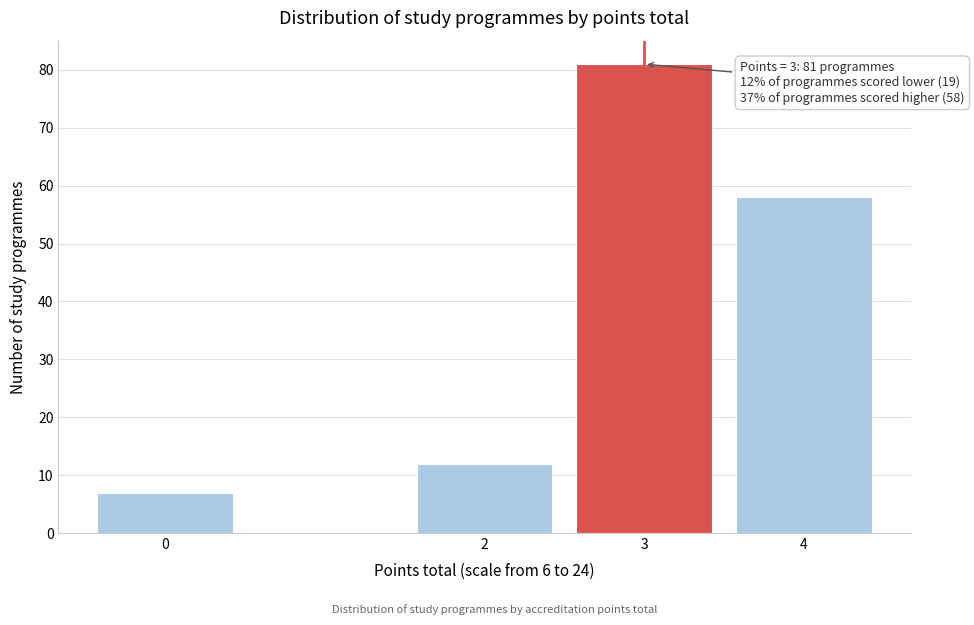

Reading left to right, what are all the values shown in this chart?

7	12	81	58